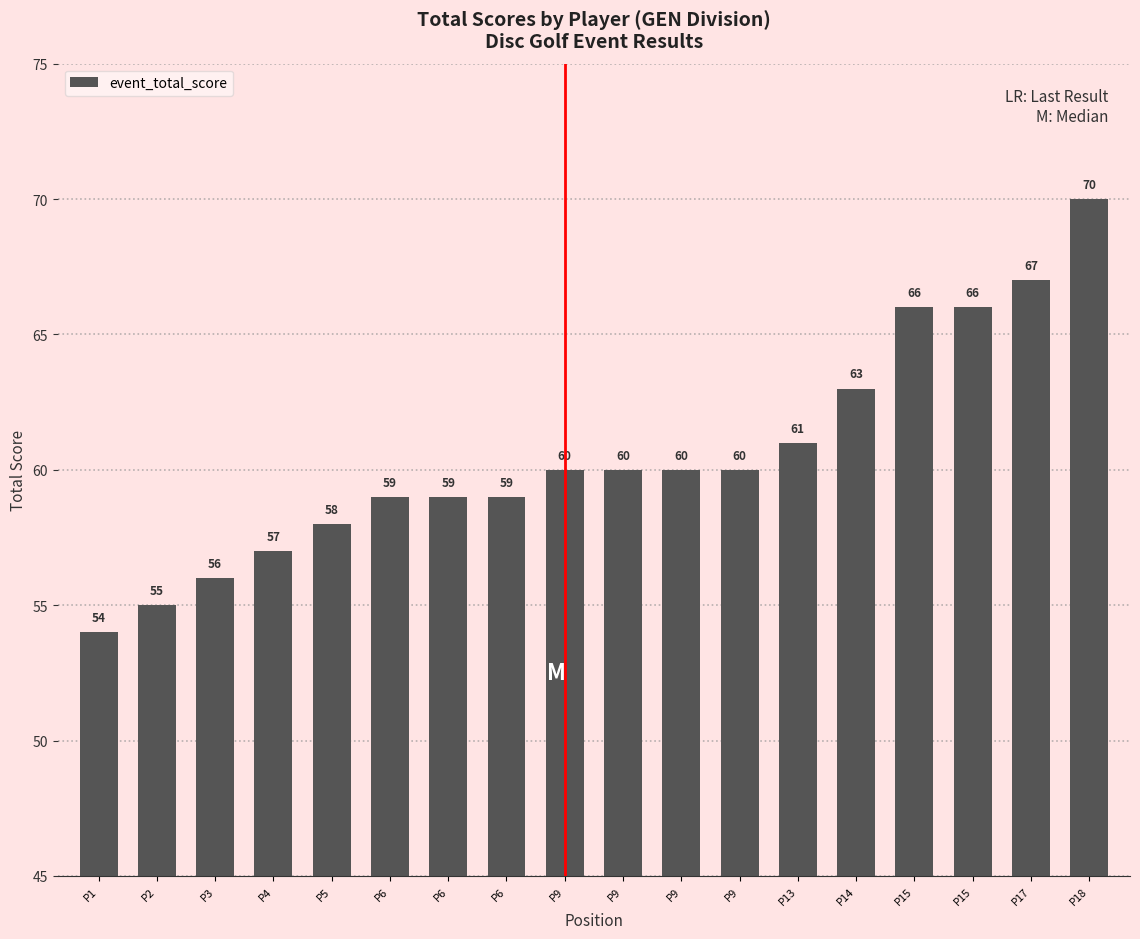

Does the chart contain any negative values?

No